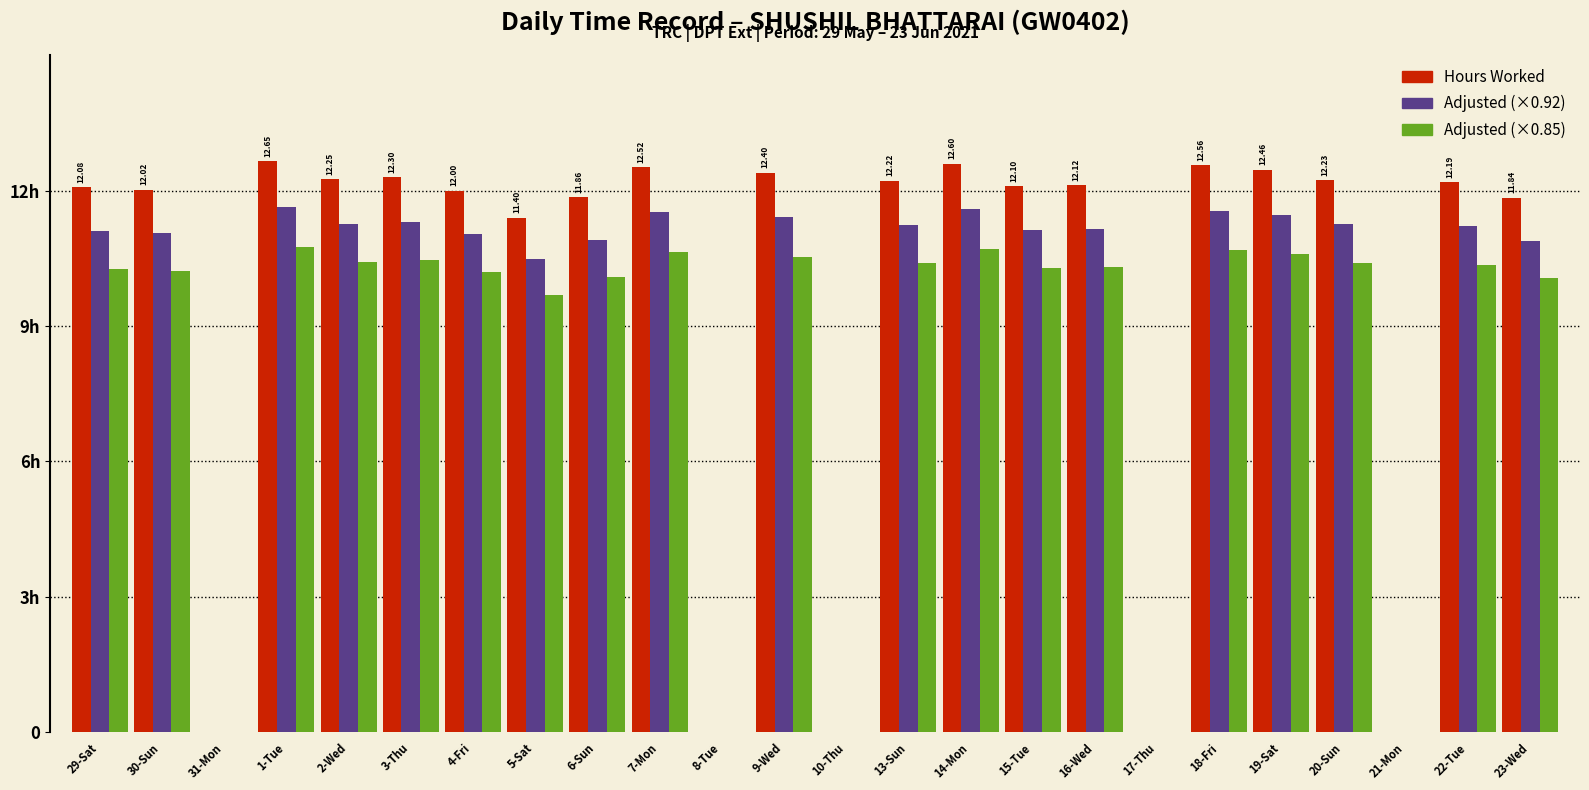

What is the highest value of the Adjusted (×0.85) series?

10.8